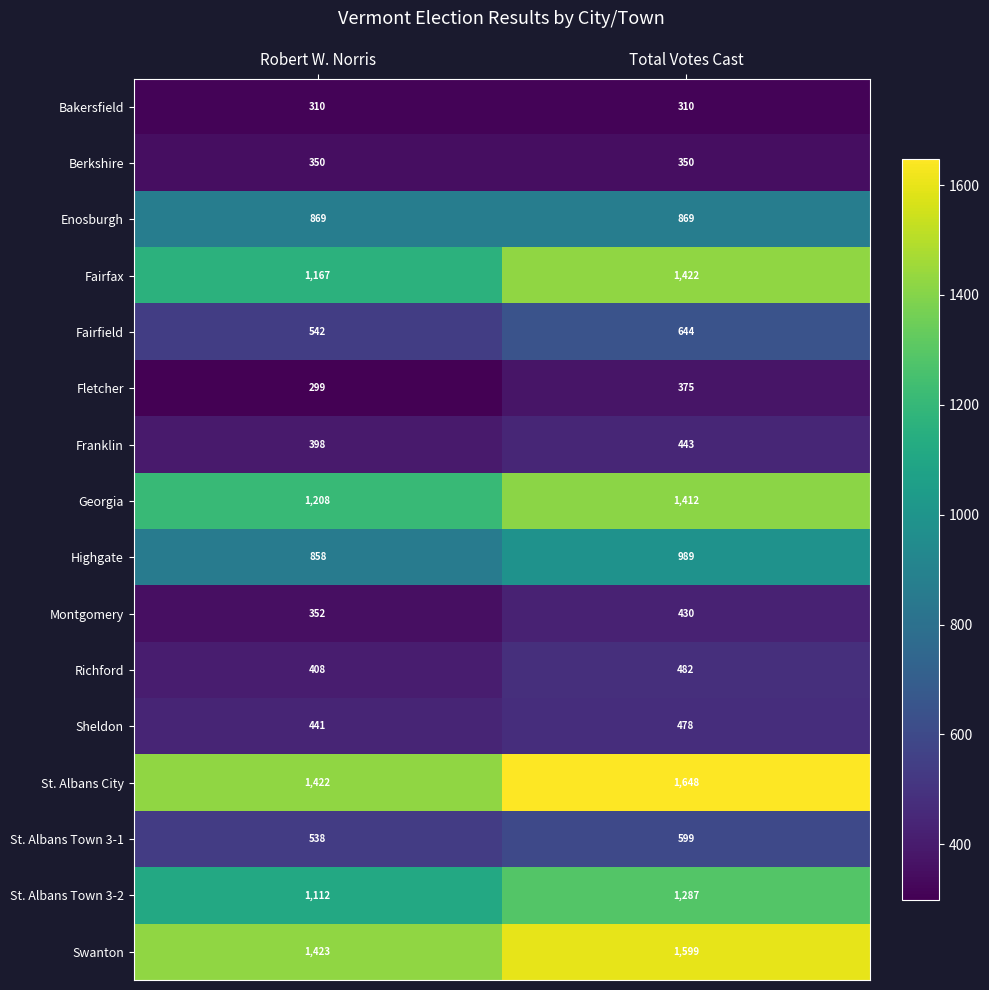

Which series has the largest total across all categories?

St. Albans City